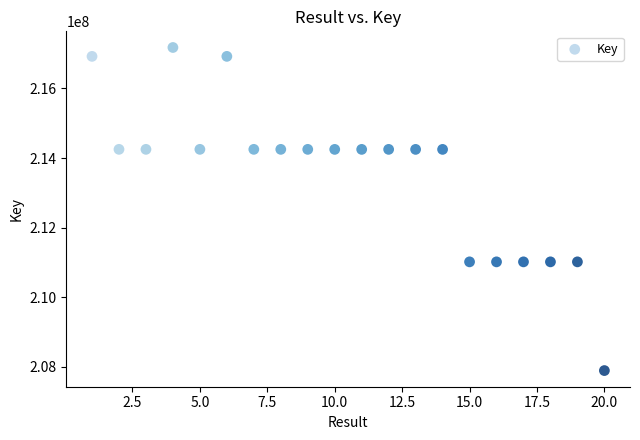

What is the range of X values (max minus min)?

19